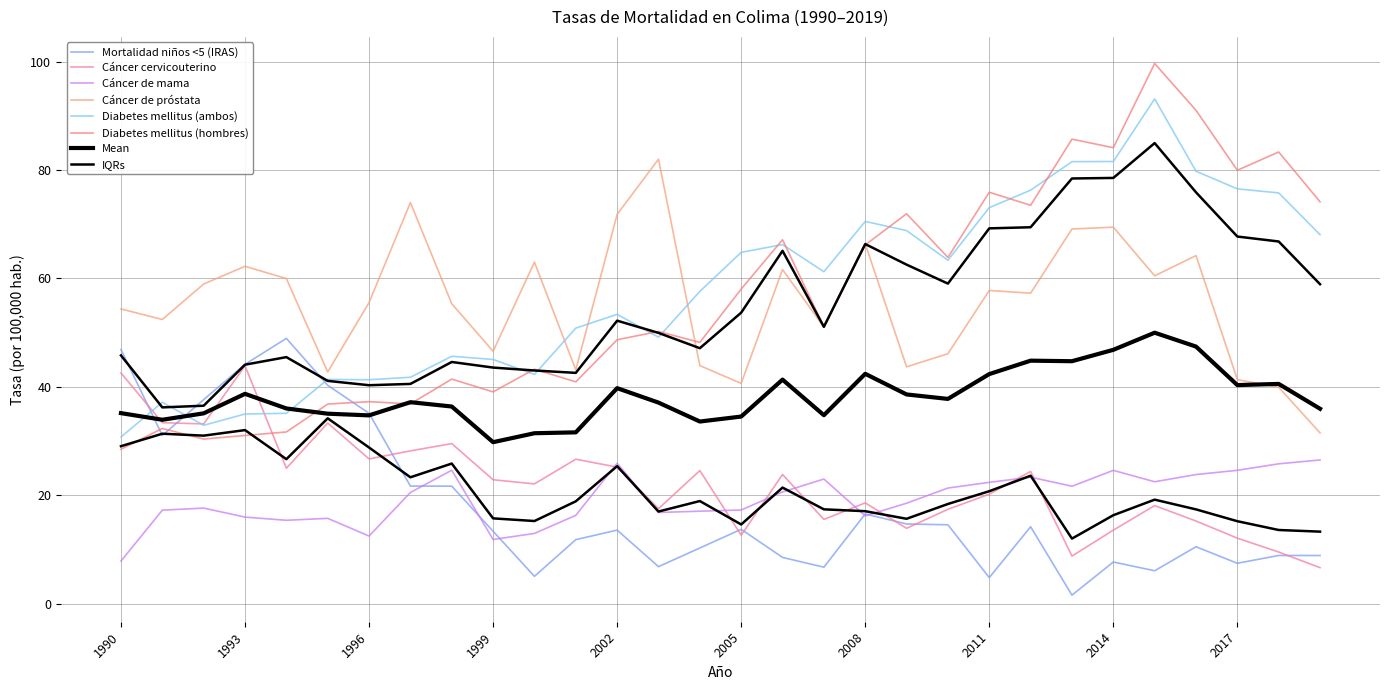

Is the value of Diabetes mellitus (hombres) at 2009 greater than the value of Cáncer cervicouterino at 1994?

Yes